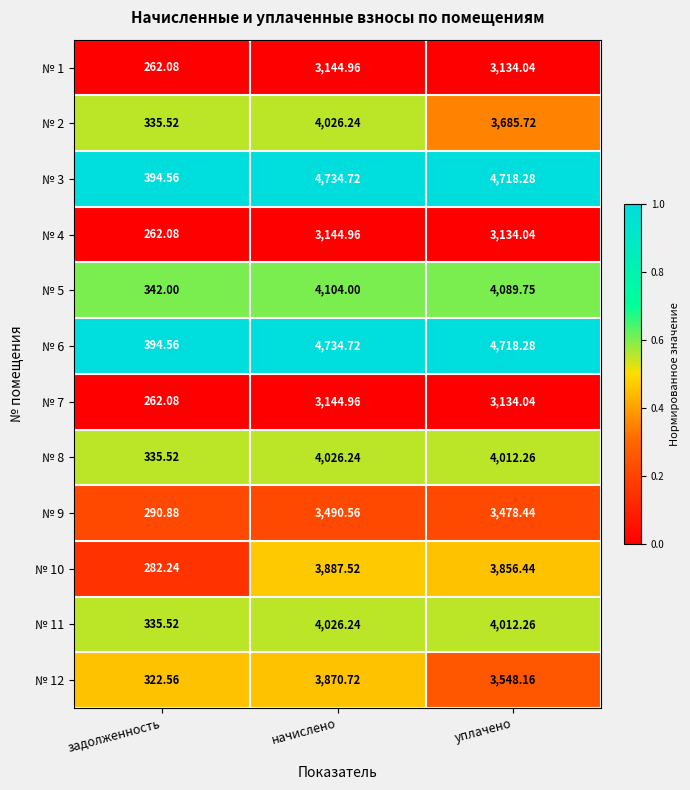

Is the value of № 3 at уплачено greater than the value of № 10 at задолженность?

Yes